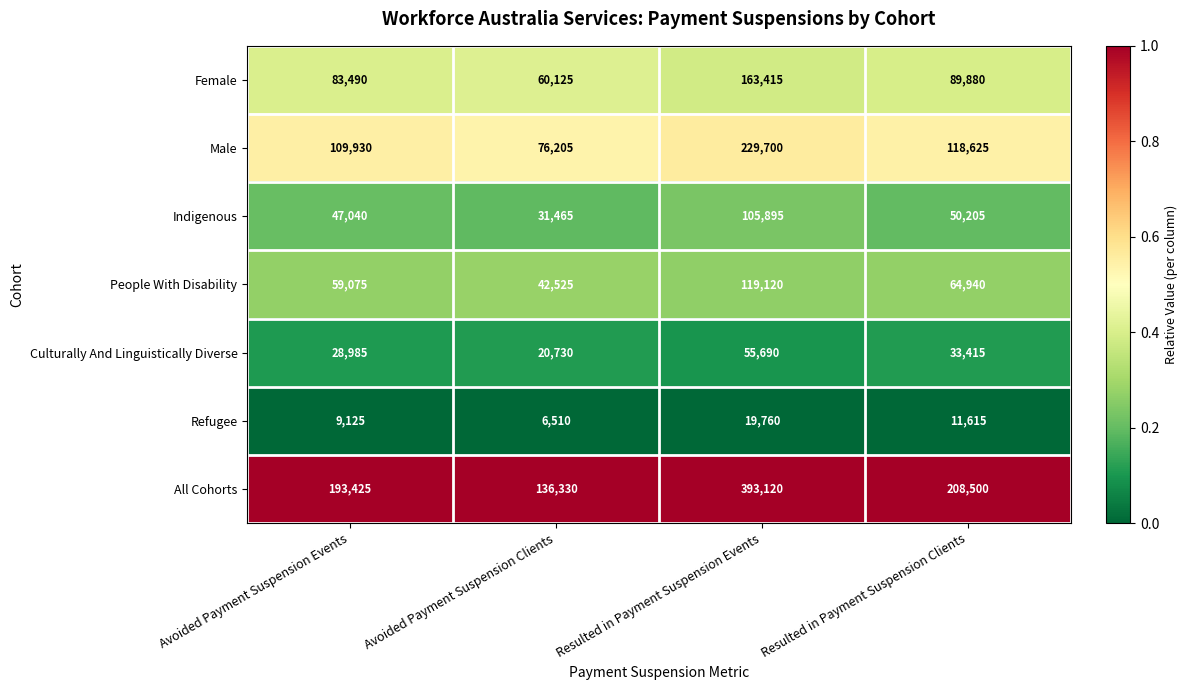

Which series changed the most between Avoided Payment Suspension Clients and Resulted in Payment Suspension Clients?

All Cohorts